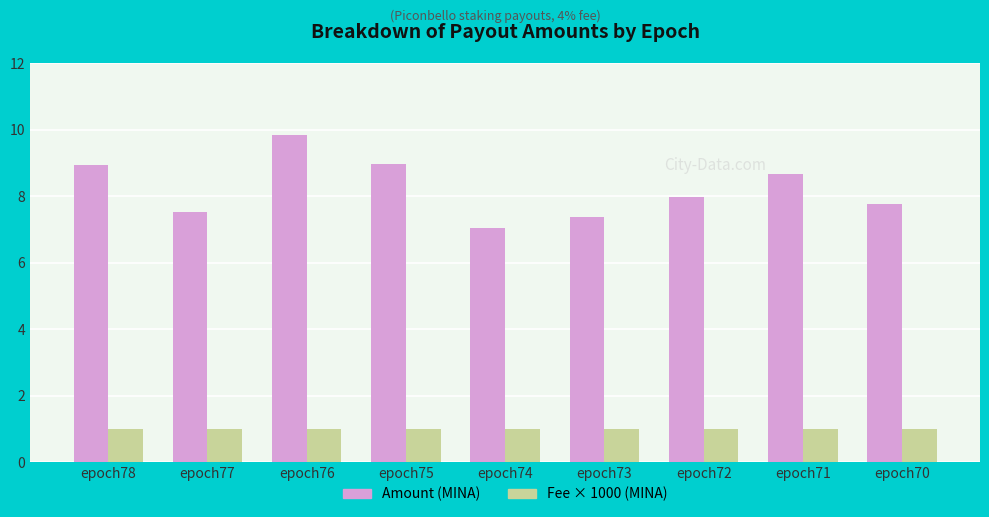

Does the chart contain any negative values?

No